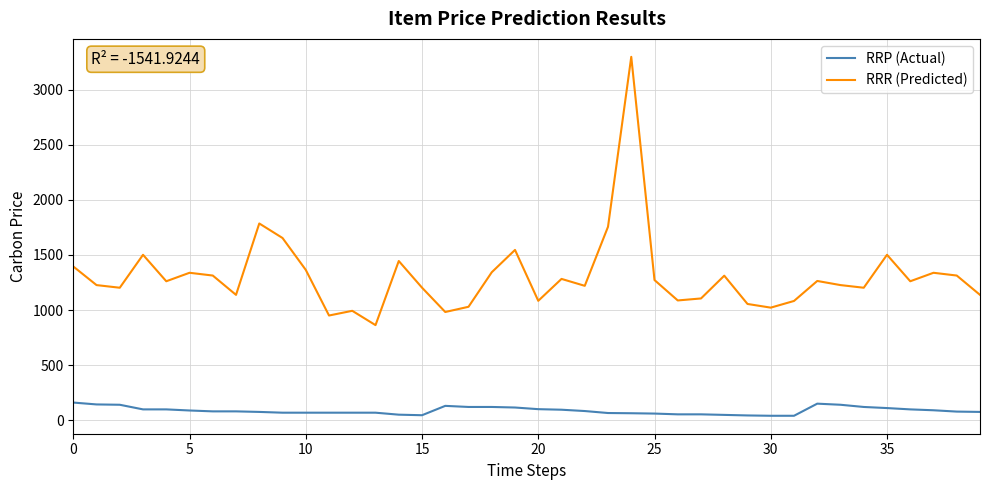

How many lines are shown in the chart?

2